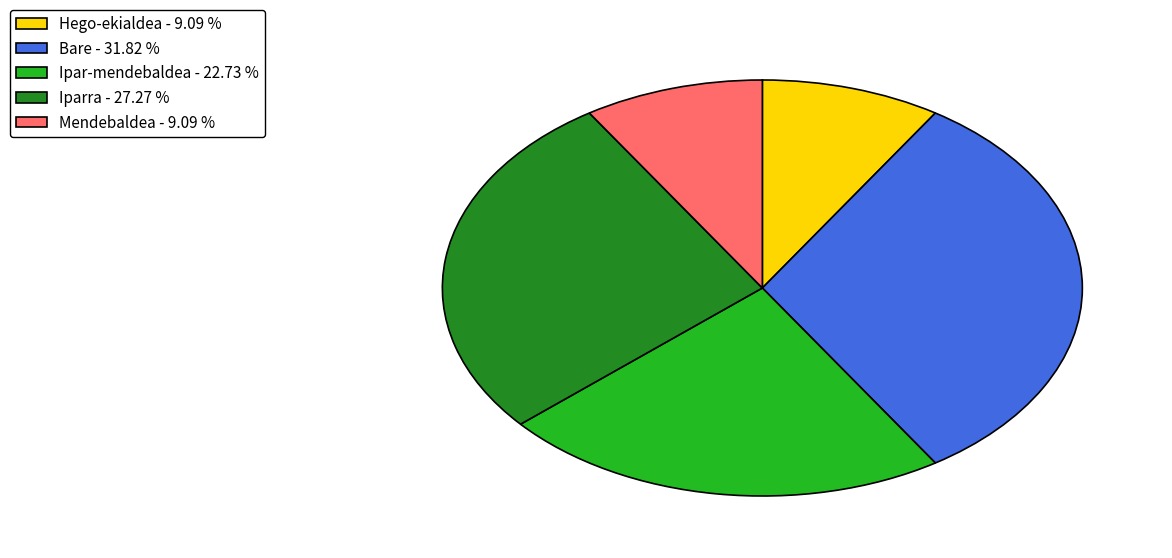

How many segments does this pie chart have?

5